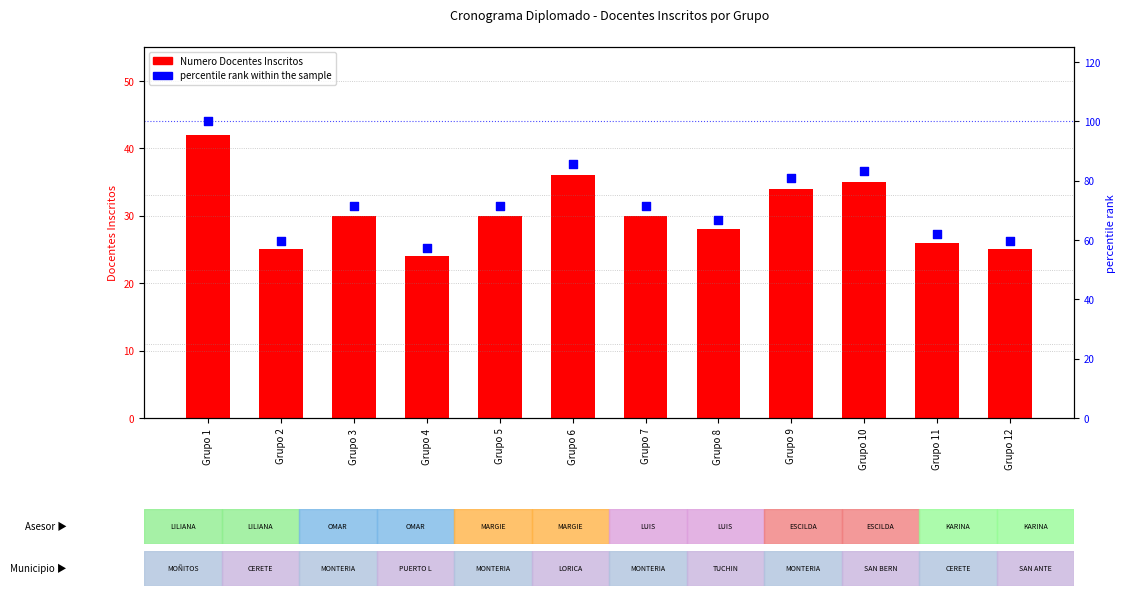

What are all the series names shown in the legend?

Numero Docentes Inscritos, percentile rank within the sample